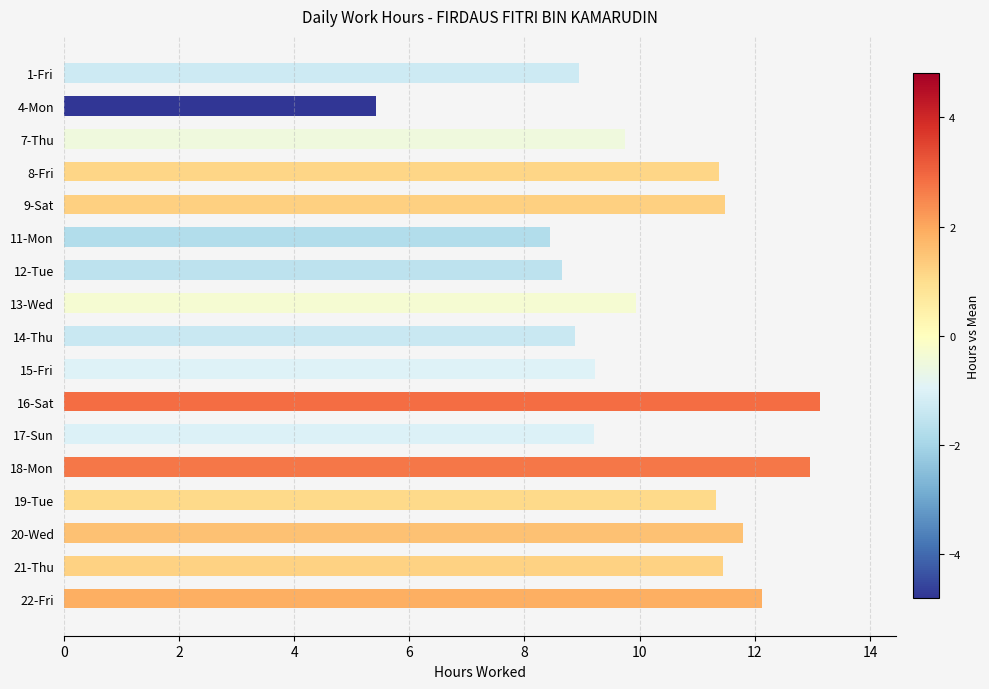

True or false: the data shows 5.4 at 9-Sat.

False